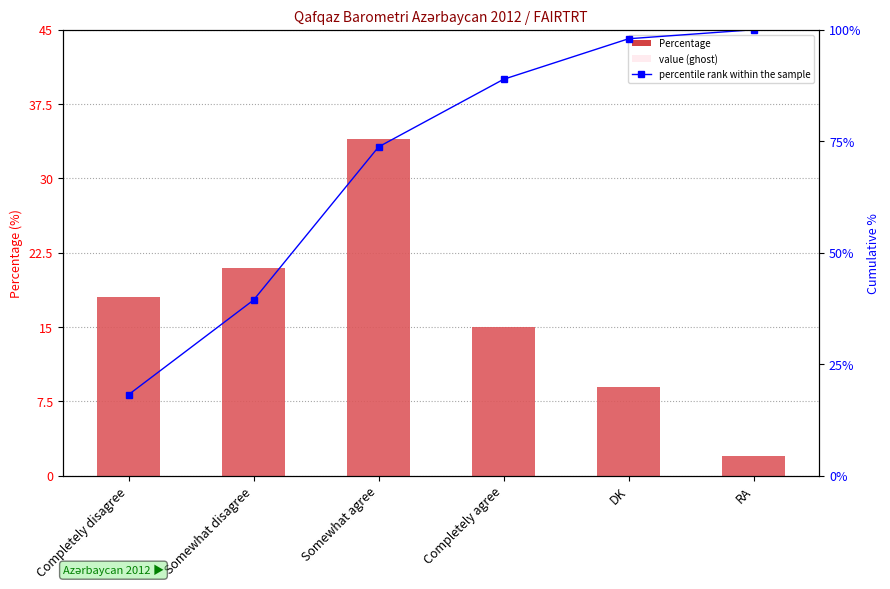

At which label does value (ghost) reach its minimum?

RA